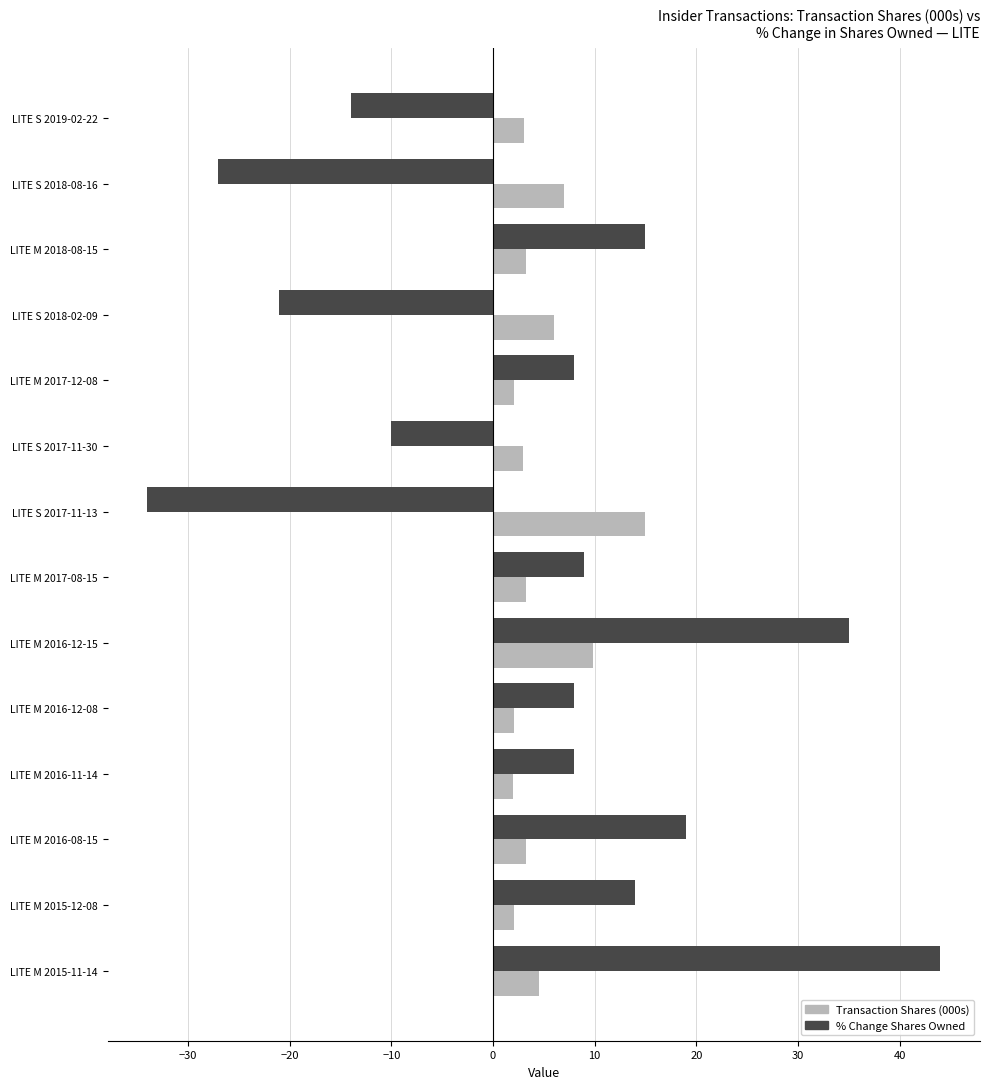

At how many categories does at least one series exceed 43?

1